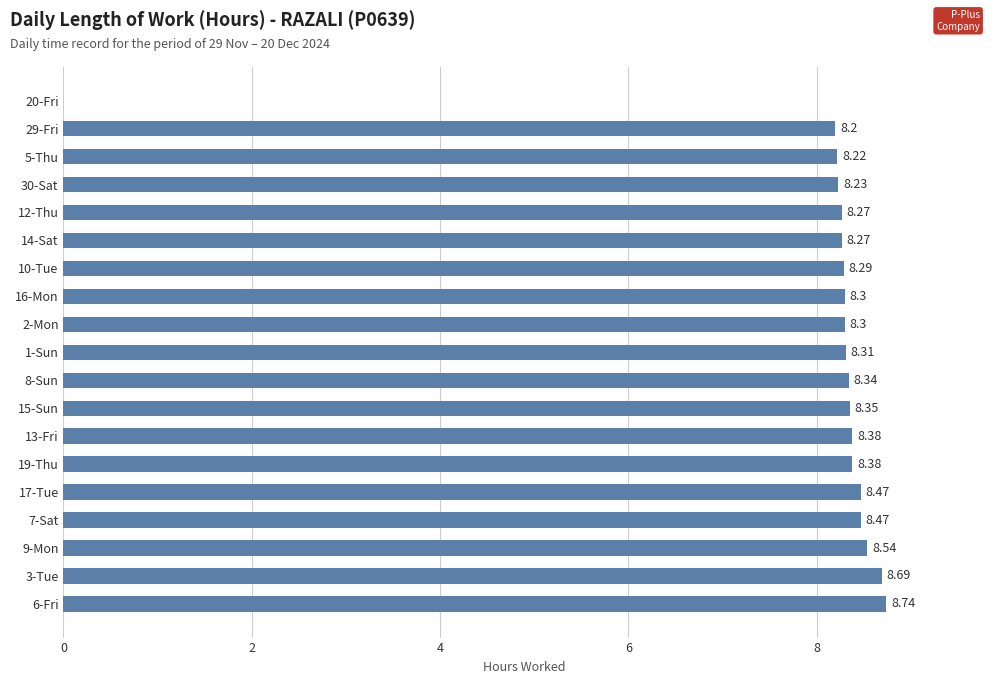

Which has a higher value, 9-Mon or 13-Fri?

9-Mon